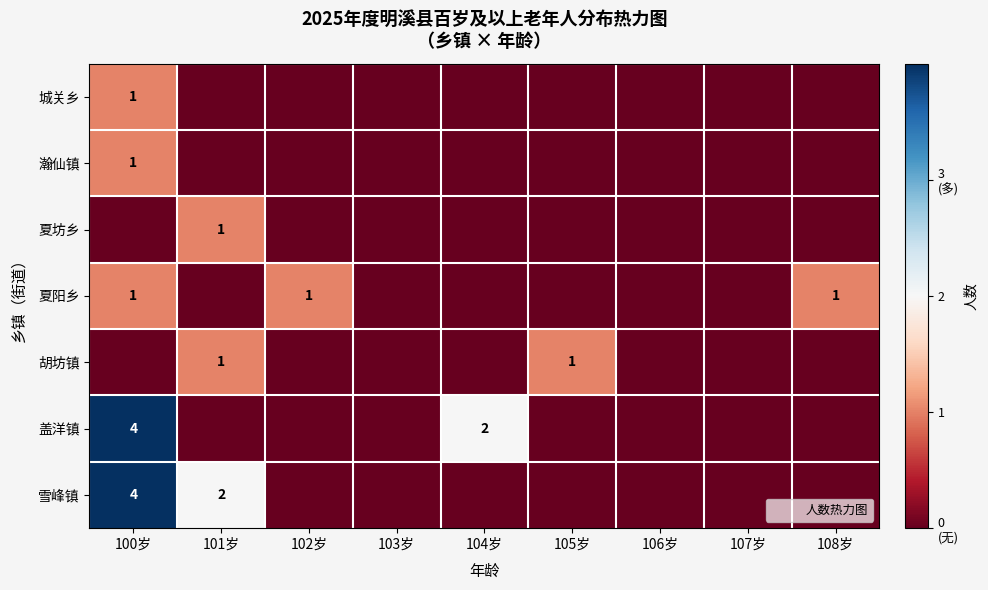

List the series in order of their peak value, lowest first.

城关乡, 瀚仙镇, 夏坊乡, 夏阳乡, 胡坊镇, 盖洋镇, 雪峰镇